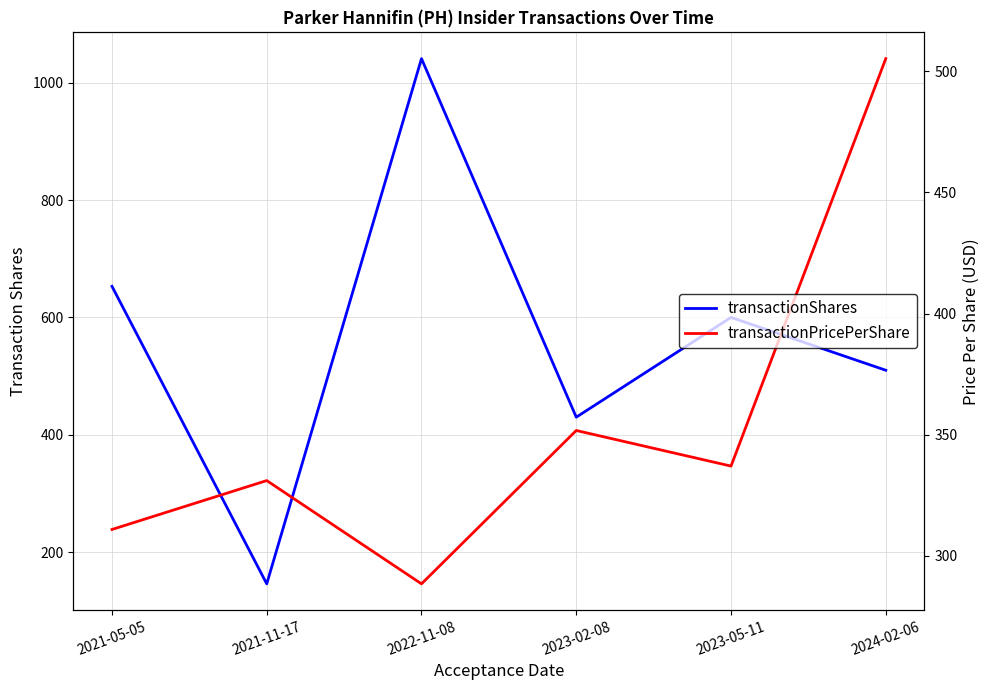

What is the maximum value for transactionShares?

1041.0